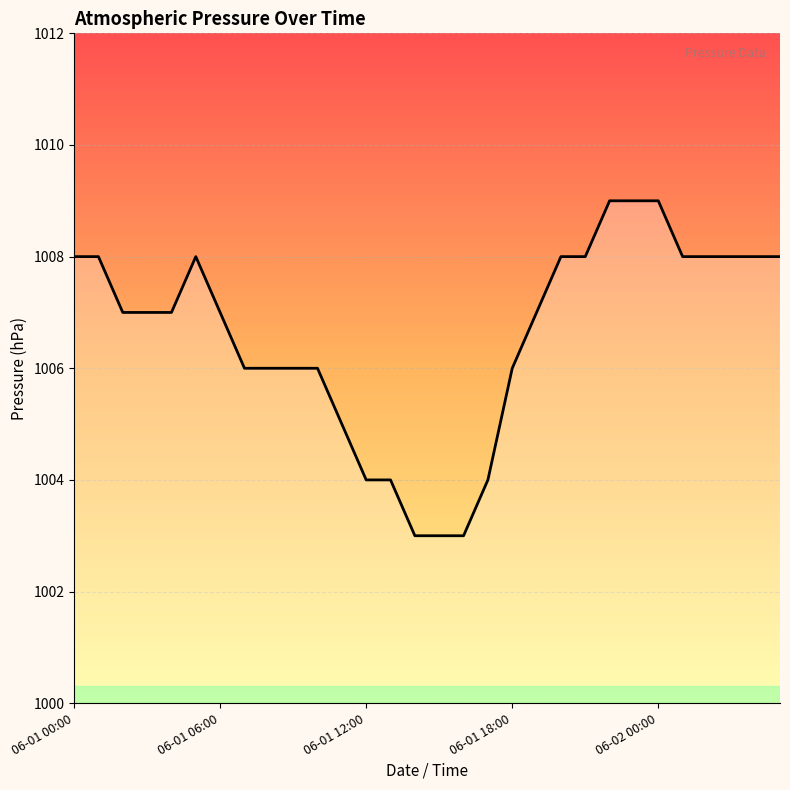

What is the minimum value shown in the chart?

1003